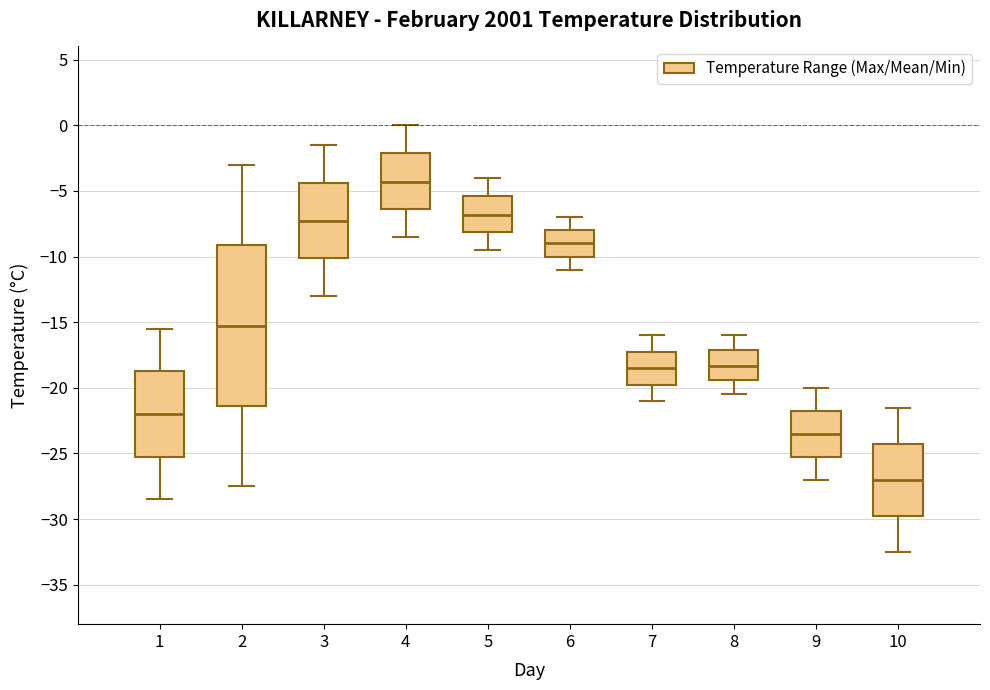

Reading left to right, transcribe this box plot: for each box, give where its median line is, the range the box spans, and where its two whiskers end, as read against the y-axis. The values are not printed on the chart, so give them approximately, as read against the axis.

1: median -22.0, box -25.0 to -18.5, whiskers -28.5 to -15.5
2: median -15.5, box -21.5 to -9.0, whiskers -27.5 to -3.0
3: median -7.5, box -10.0 to -4.5, whiskers -13.0 to -1.5
4: median -4.5, box -6.5 to -2.0, whiskers -8.5 to 0.0
5: median -7.0, box -8.0 to -5.5, whiskers -9.5 to -4.0
6: median -9.0, box -10.0 to -8.0, whiskers -11.0 to -7.0
7: median -18.5, box -19.5 to -17.0, whiskers -21.0 to -16.0
8: median -18.5, box -19.5 to -17.0, whiskers -20.5 to -16.0
9: median -23.5, box -25.0 to -21.5, whiskers -27.0 to -20.0
10: median -27.0, box -29.5 to -24.0, whiskers -32.5 to -21.5